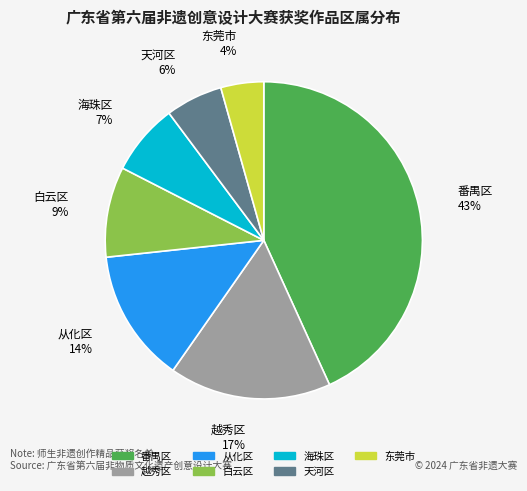

What is the ratio of the value at 从化区 to the value at 天河区?

2.3